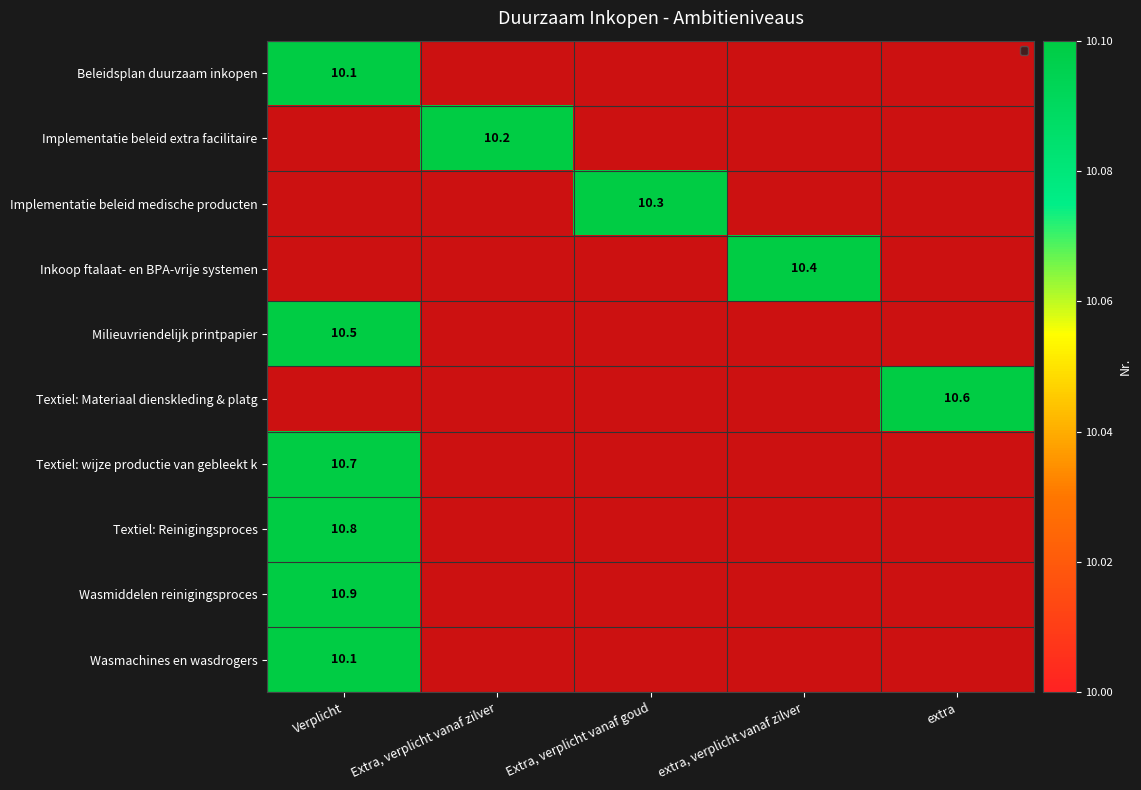

At extra, verplicht vanaf zilver, list the series in order from smallest to largest.

Beleidsplan duurzaam inkopen, Implementatie beleid extra facilitaire, Implementatie beleid medische producten, Milieuvriendelijk printpapier, Textiel: Materiaal dienskleding & platg, Textiel: wijze productie van gebleekt k, Textiel: Reinigingsproces, Wasmiddelen reinigingsproces, Wasmachines en wasdrogers, Inkoop ftalaat- en BPA-vrije systemen